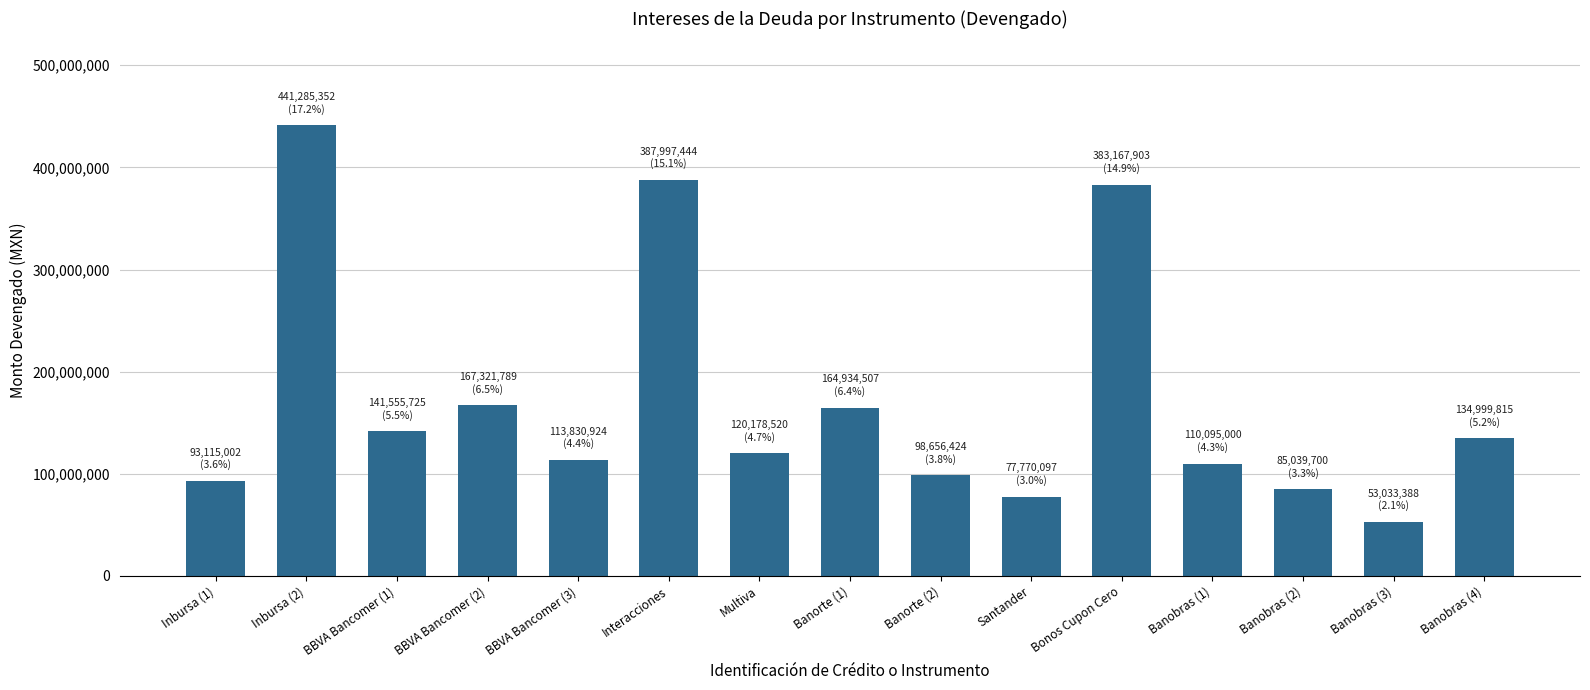

Reading left to right, what are all the values shown in this chart?

Inbursa (1)=93115002.4	Inbursa (2)=441285352.3	BBVA Bancomer (1)=141555724.7	BBVA Bancomer (2)=167321788.5	BBVA Bancomer (3)=113830924.2	Interacciones=387997443.9	Multiva=120178519.9	Banorte (1)=164934507.4	Banorte (2)=98656423.6	Santander=77770097.0	Bonos Cupon Cero=383167903.3	Banobras (1)=110095000.0	Banobras (2)=85039700.0	Banobras (3)=53033388.5	Banobras (4)=134999814.8